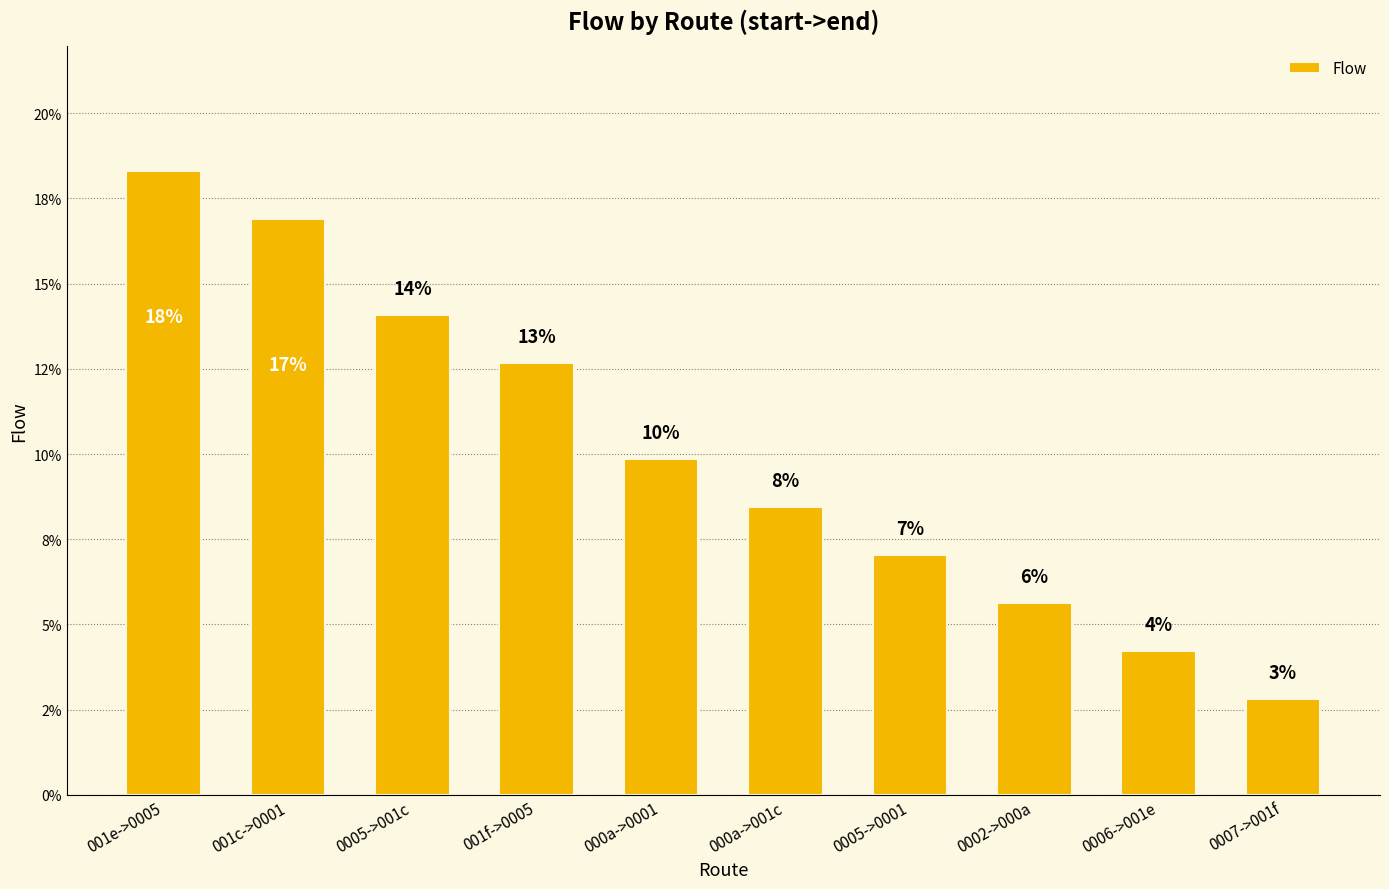

Reading right to left, transcribe all the data shown in this chart.

0007->001f=2.8	0006->001e=4.2	0002->000a=5.6	0005->0001=7.0	000a->001c=8.5	000a->0001=9.9	001f->0005=12.7	0005->001c=14.1	001c->0001=16.9	001e->0005=18.3